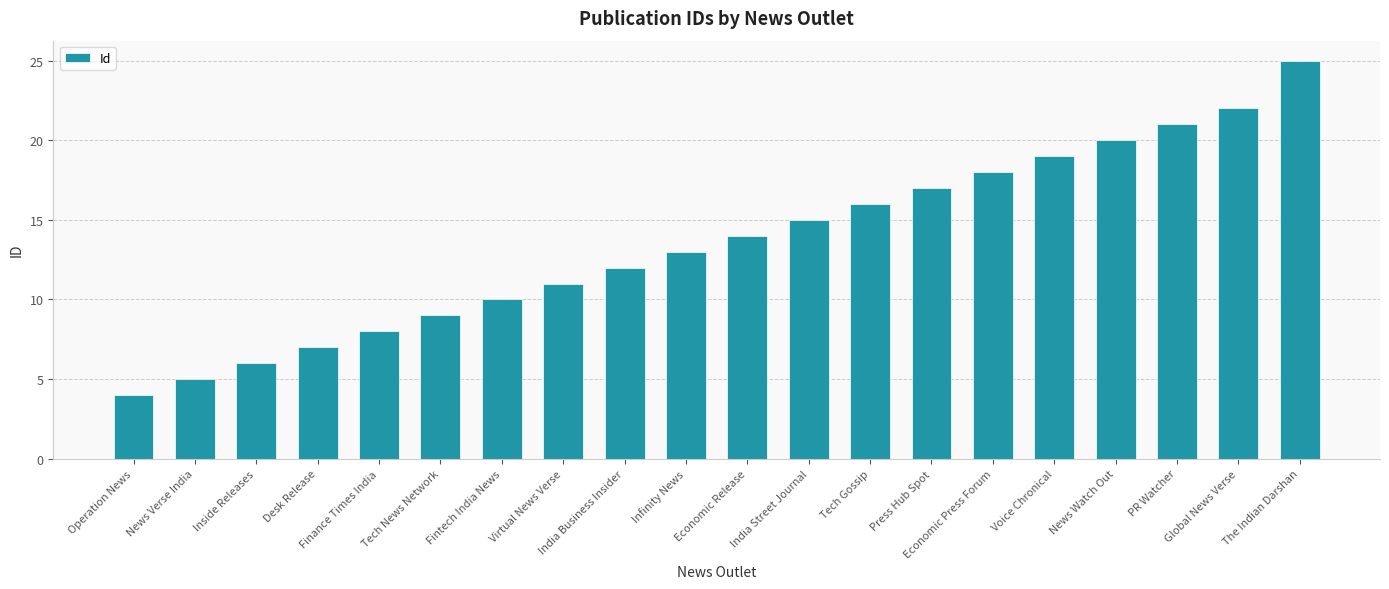

At which label is the value closest to 14?

Economic Release